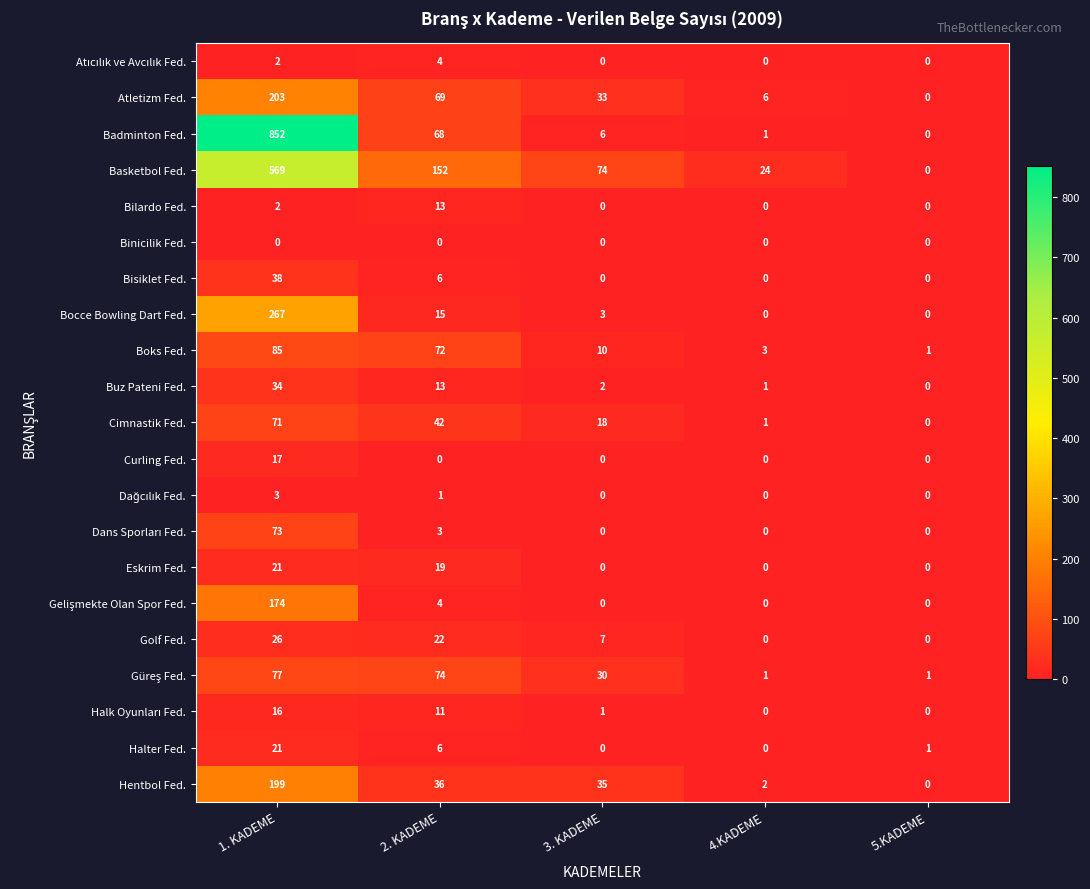

Between 2. KADEME and 5.KADEME, which series saw the biggest shift?

Basketbol Fed.